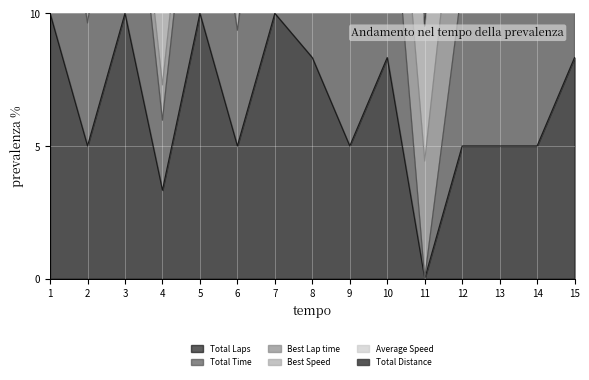

Which category has the lowest value in the Total Laps series?

11